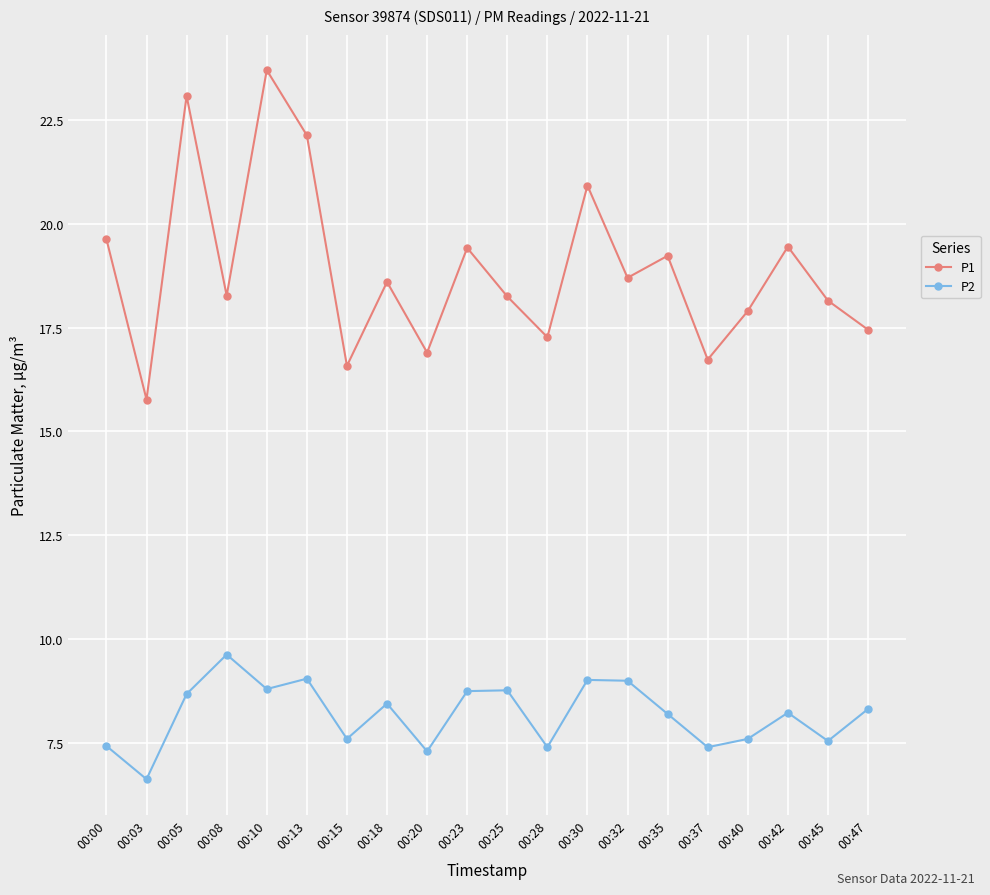

Is the value of P2 at 00:10 greater than the value of P1 at 00:20?

No